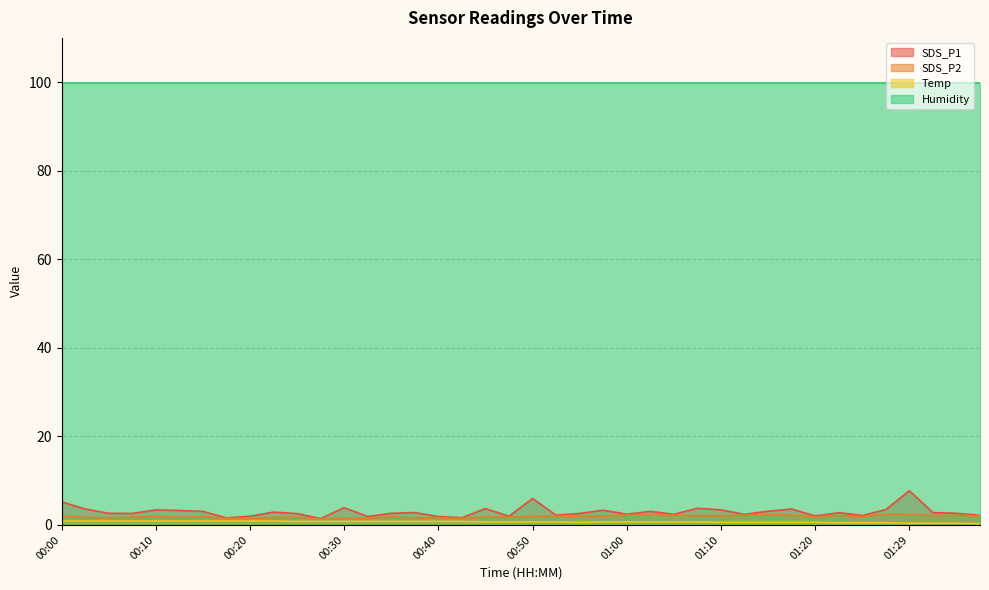

What is the label of the 10th point from the left?

00:23